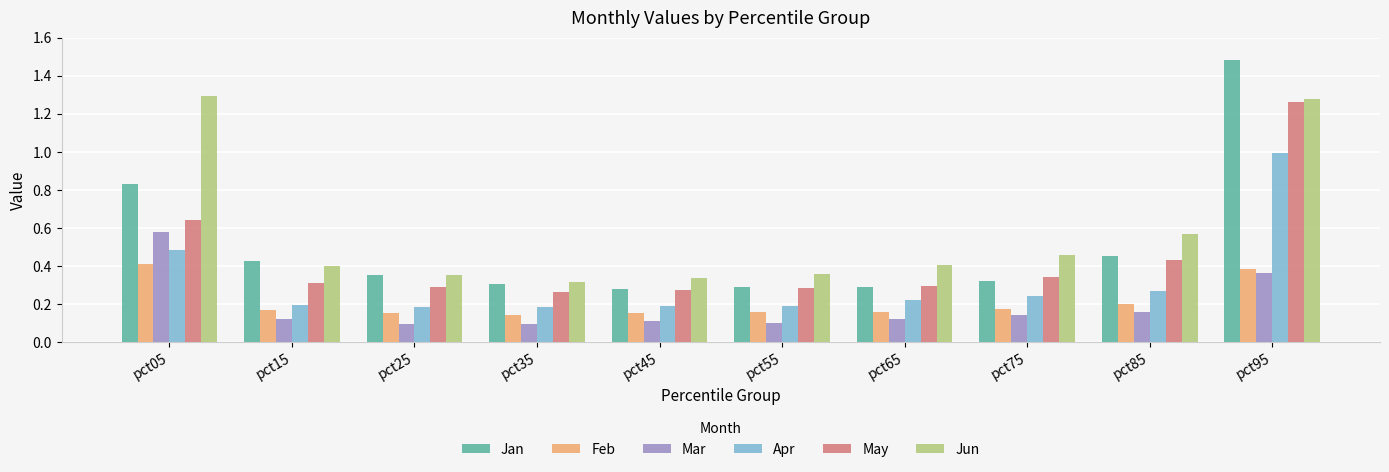

Which category has the highest value across all series?

pct95